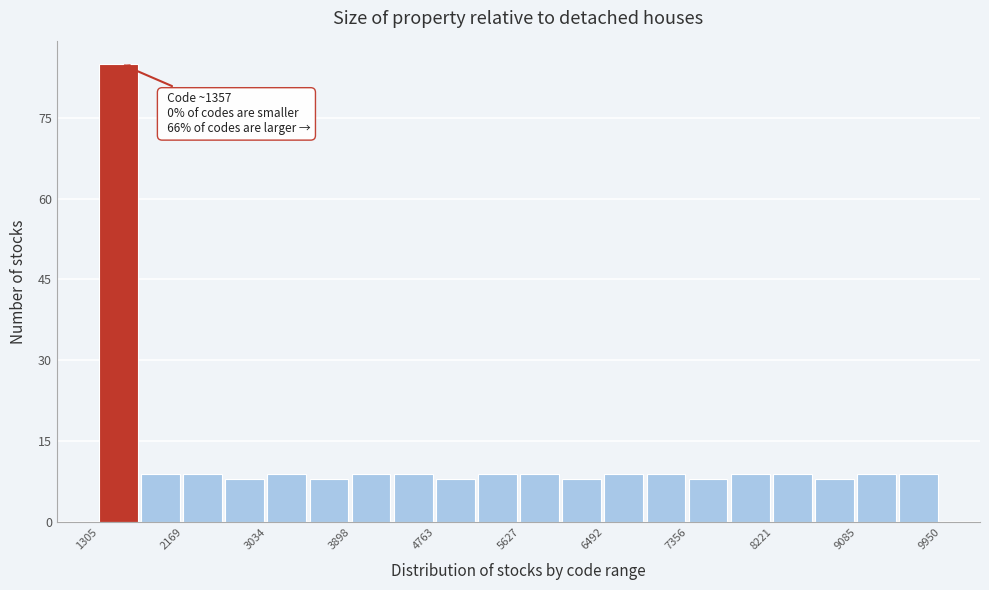

Which range on the x-axis has the tallest bar?

1300 to 1700